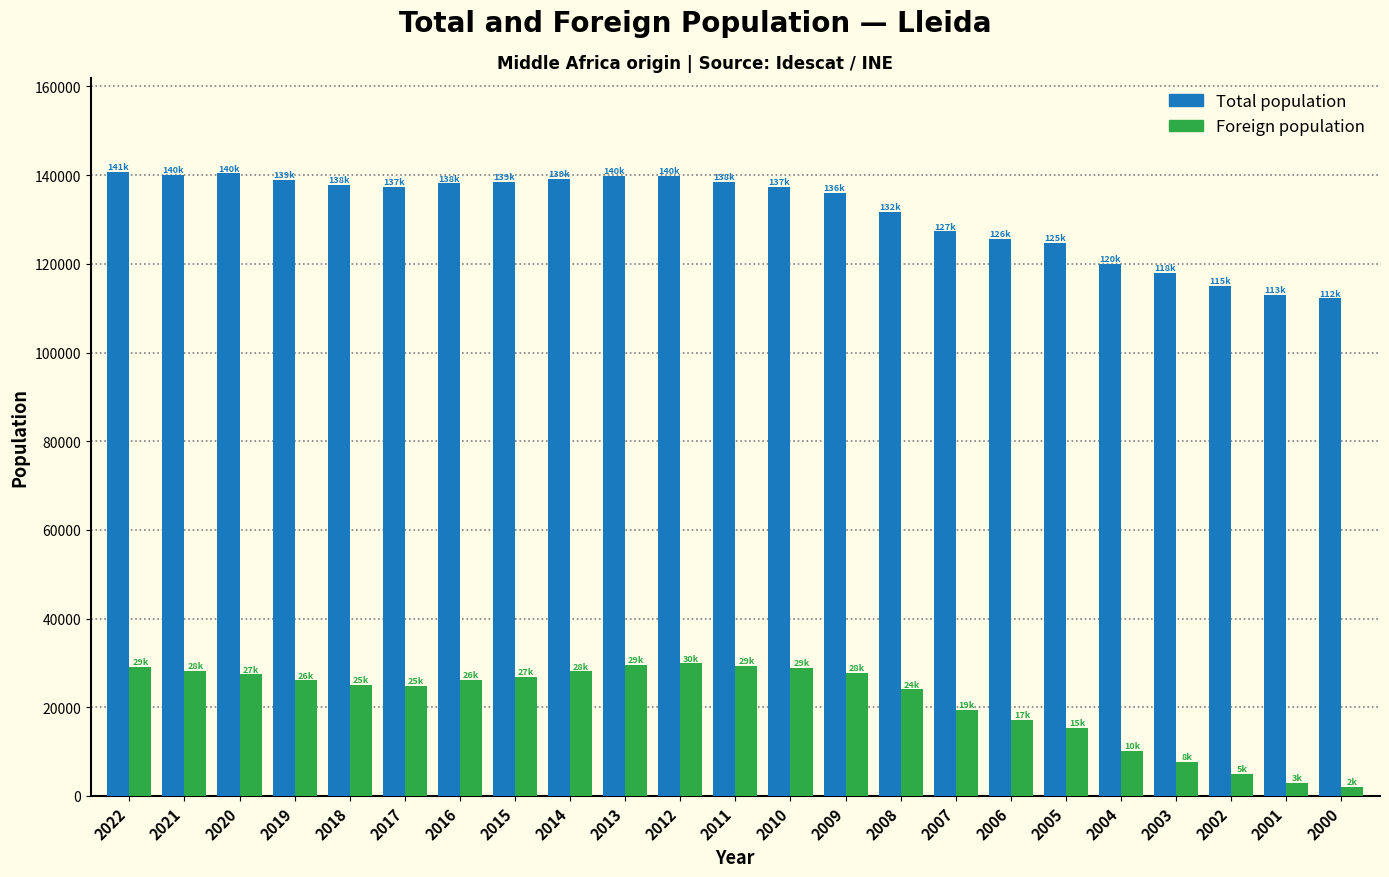

What is the greatest value displayed?

140797